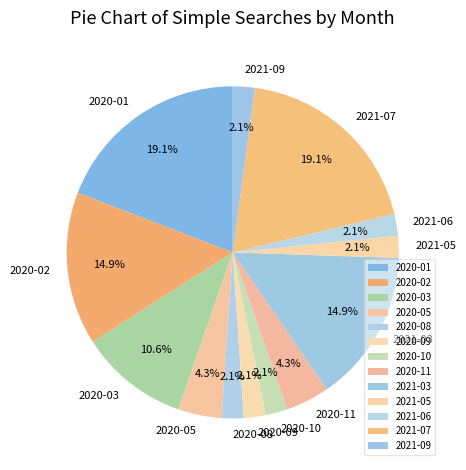

To the nearest percent, what is the difference between the 2020-09 and 2020-01 slice percentages?

17%